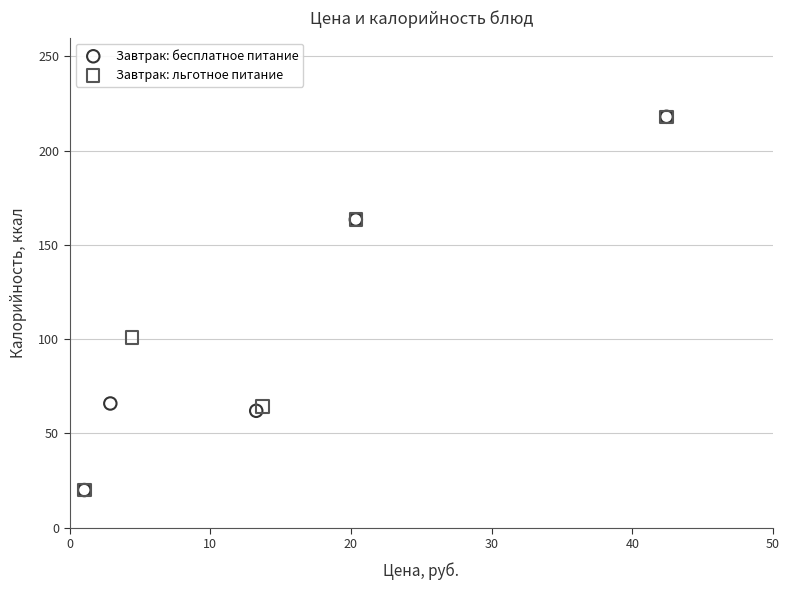

What are all the series names shown in the legend?

Завтрак: бесплатное питание, Завтрак: льготное питание